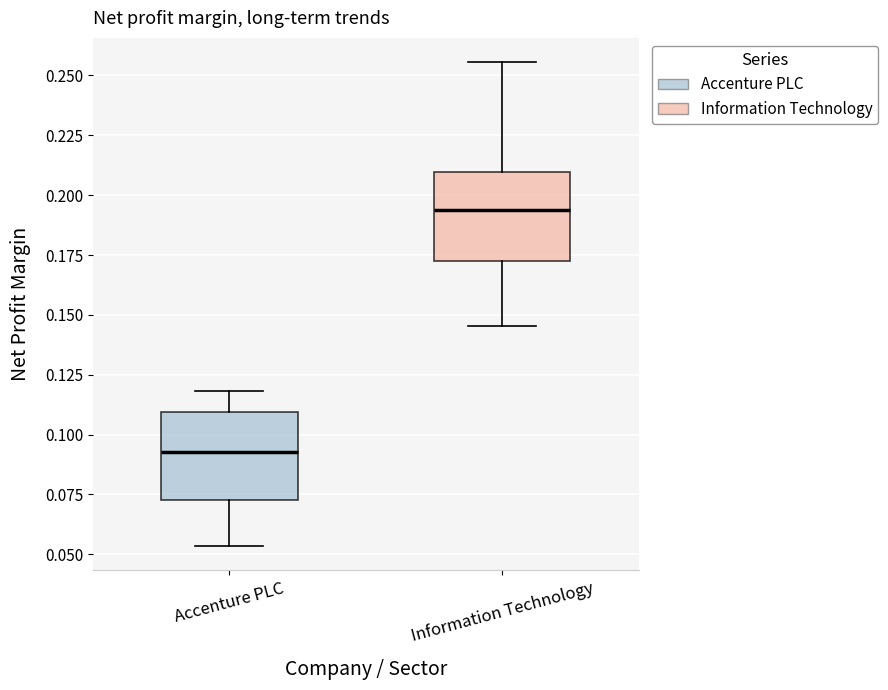

Where does the median line of the box for Information Technology sit on the y-axis? The values are not printed on the chart, so give them approximately, as read against the axis.

0.195